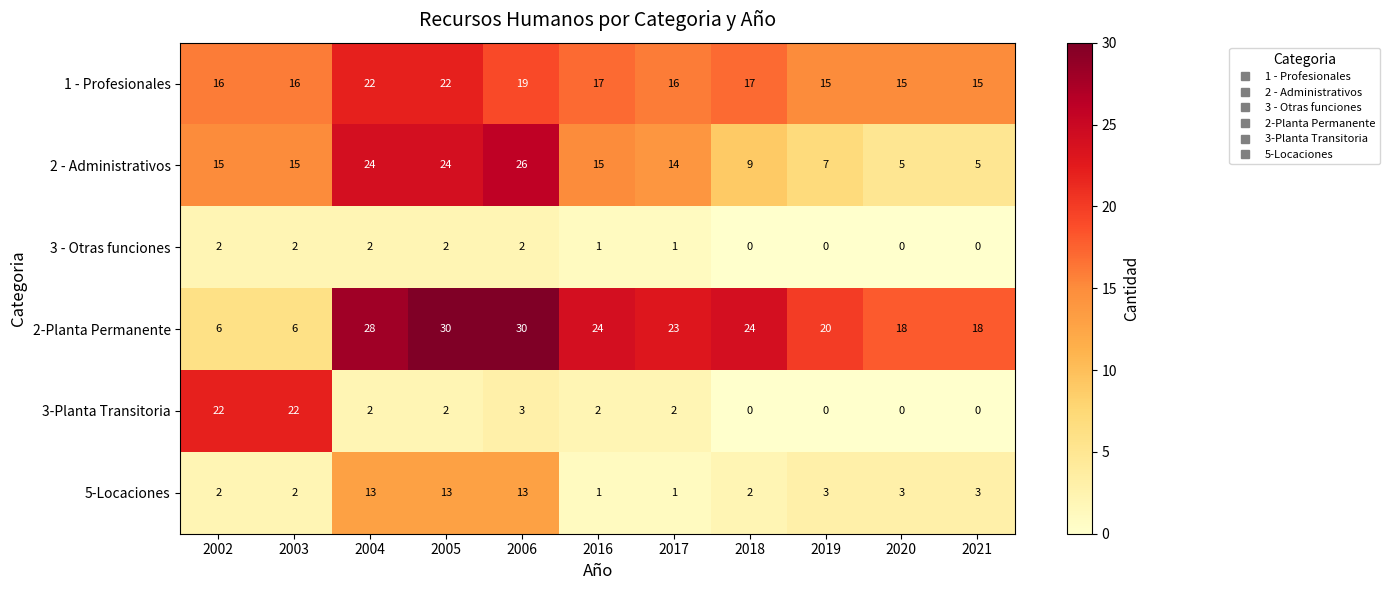

Which series has the largest total across all categories?

2-Planta Permanente